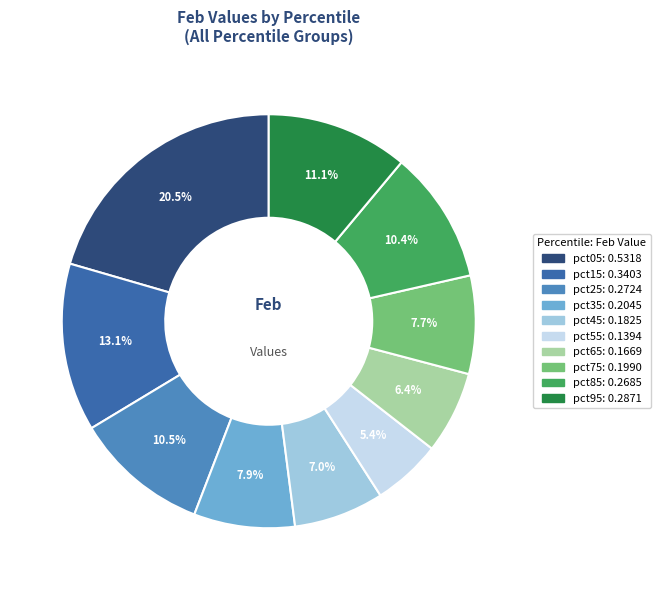

Is pct45 the majority of the pie?

No